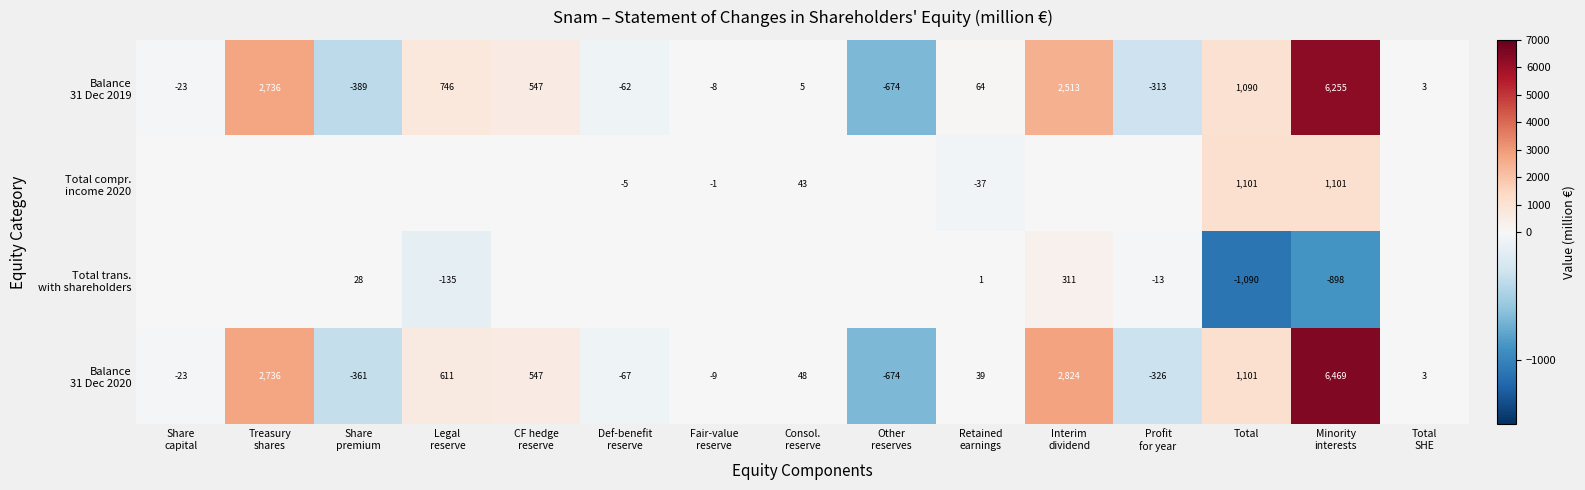

Where does the Total trans. with shareholders series first go above 0?

Share premium